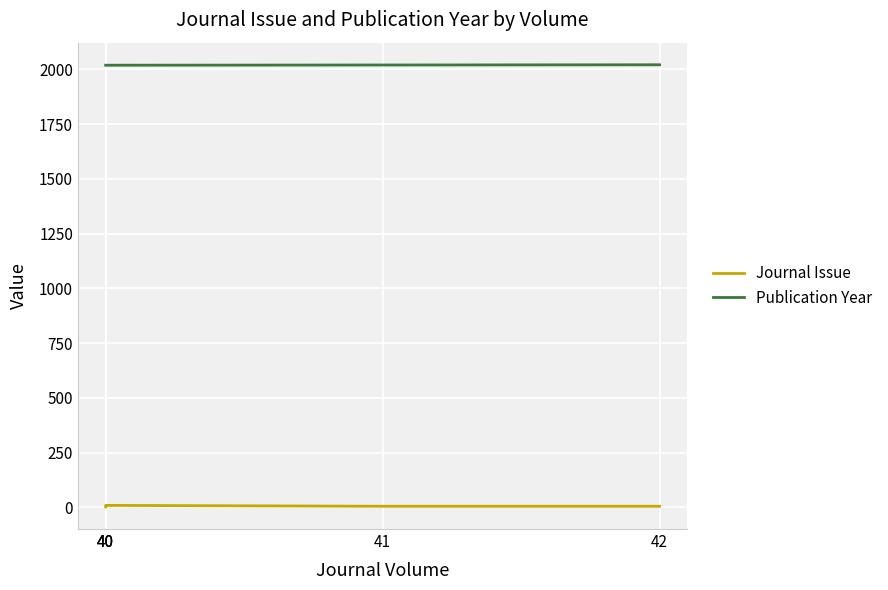

Reading left to right, transcribe all the data shown in this chart.

Journal Issue: 40=2	40=3	40=9	41=5	42=5
Publication Year: 40=2019	40=2019	40=2019	41=2020	42=2021